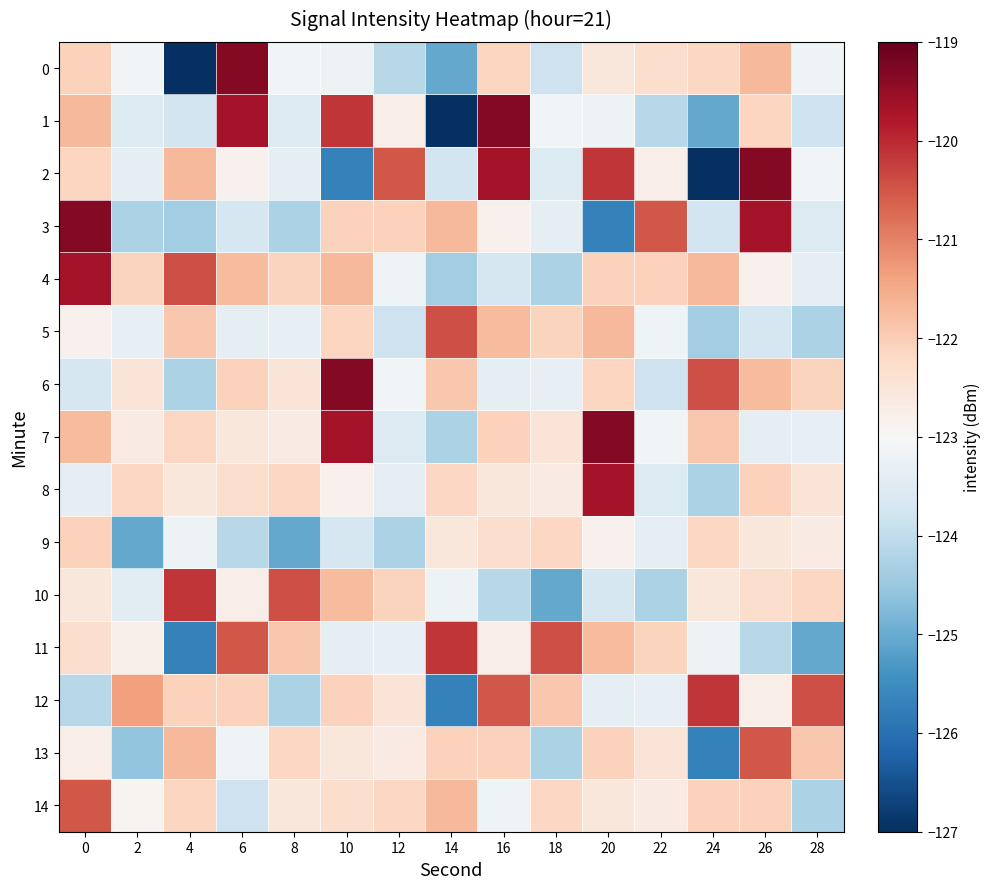

At 24, list the series in order from largest to smallest.

12, 6, 4, 7, 14, 0, 9, 10, 11, 3, 8, 5, 1, 13, 2